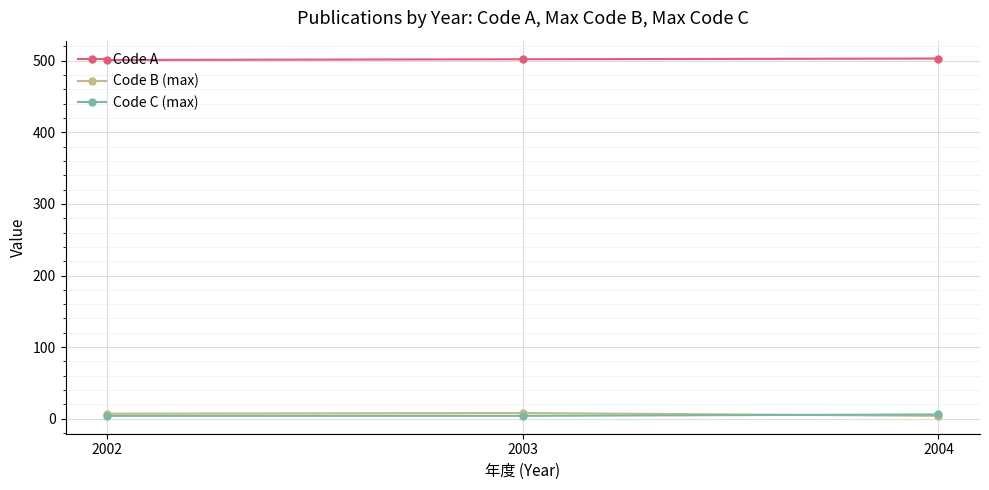

Does the chart display data point markers on the line(s)?

Yes